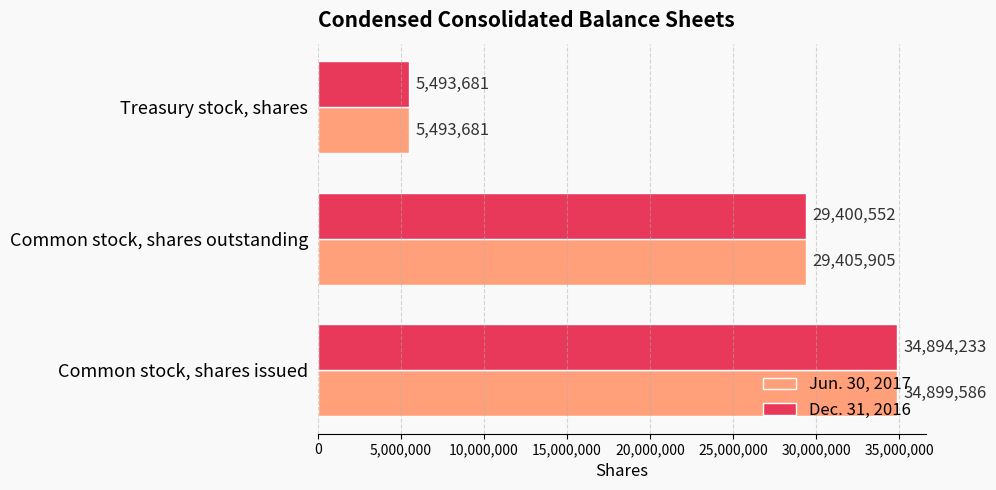

Is it true that Jun. 30, 2017 equals 2176575 at Treasury stock, shares?

False